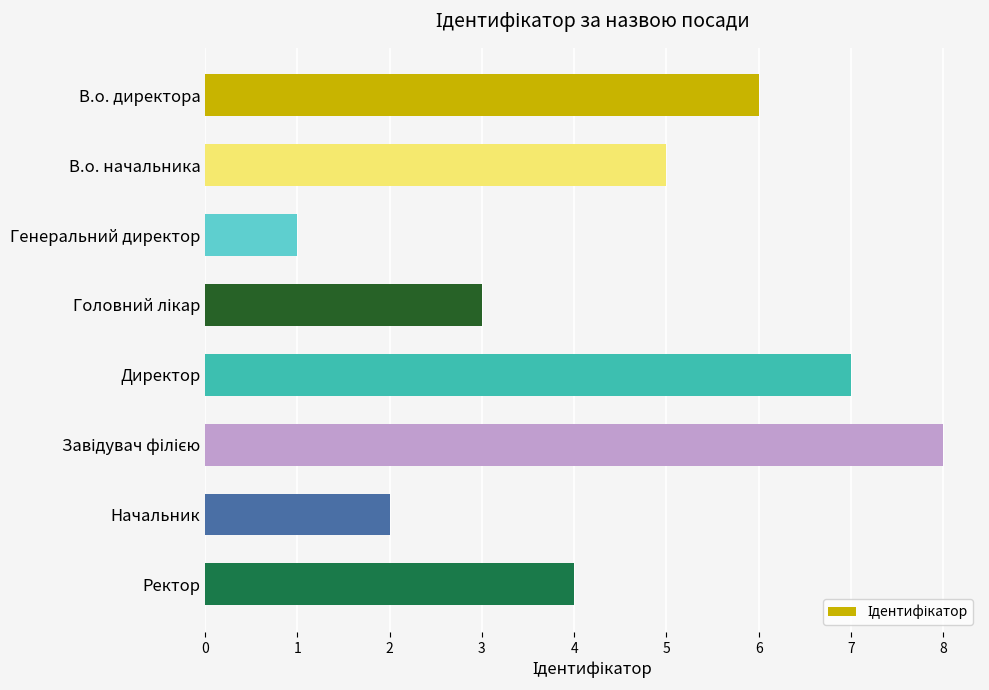

What is the sum of all values?

36